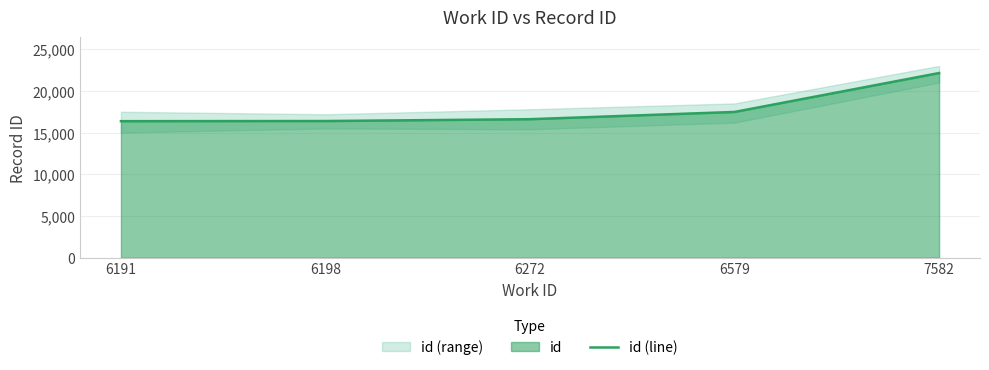

Approximately how many times larger is the value at 6272 compared to 6198?

1.0